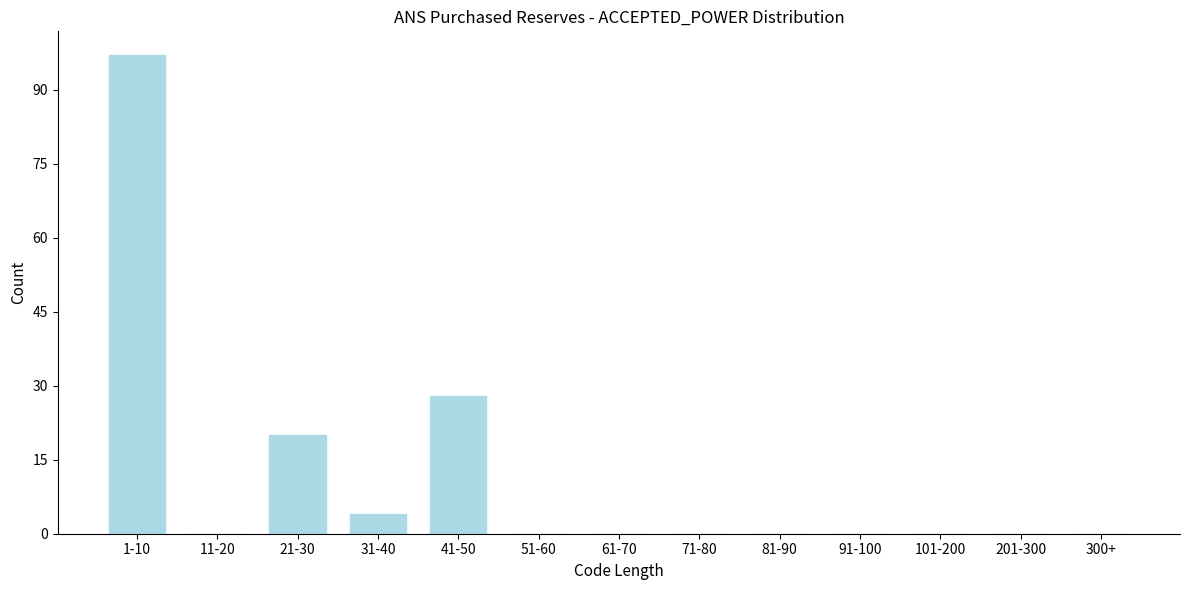

Reading left to right, list all the values displayed in this chart.

1-10=97	11-20=0	21-30=20	31-40=4	41-50=28	51-60=0	61-70=0	71-80=0	81-90=0	91-100=0	101-200=0	201-300=0	300+=0